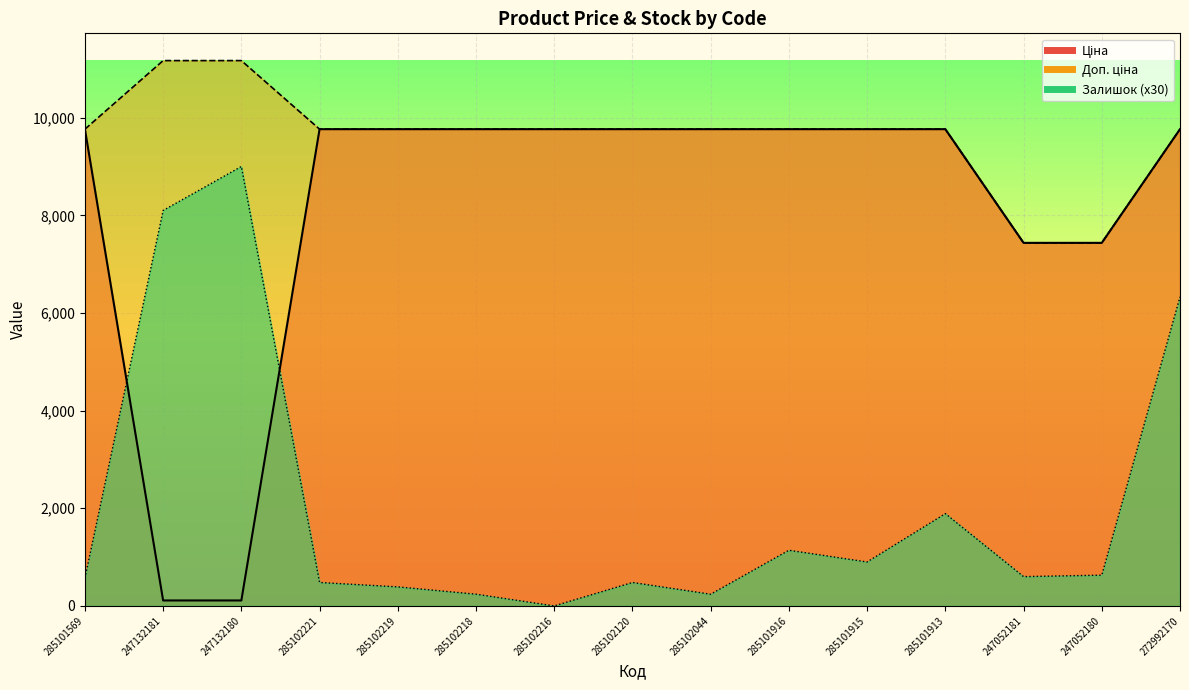

True or false: Доп. ціна has a value of 9764.4 at 285102221.

True